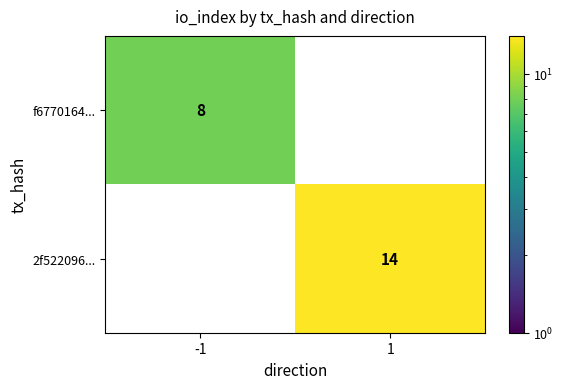

At how many categories does at least one series exceed 8?

1